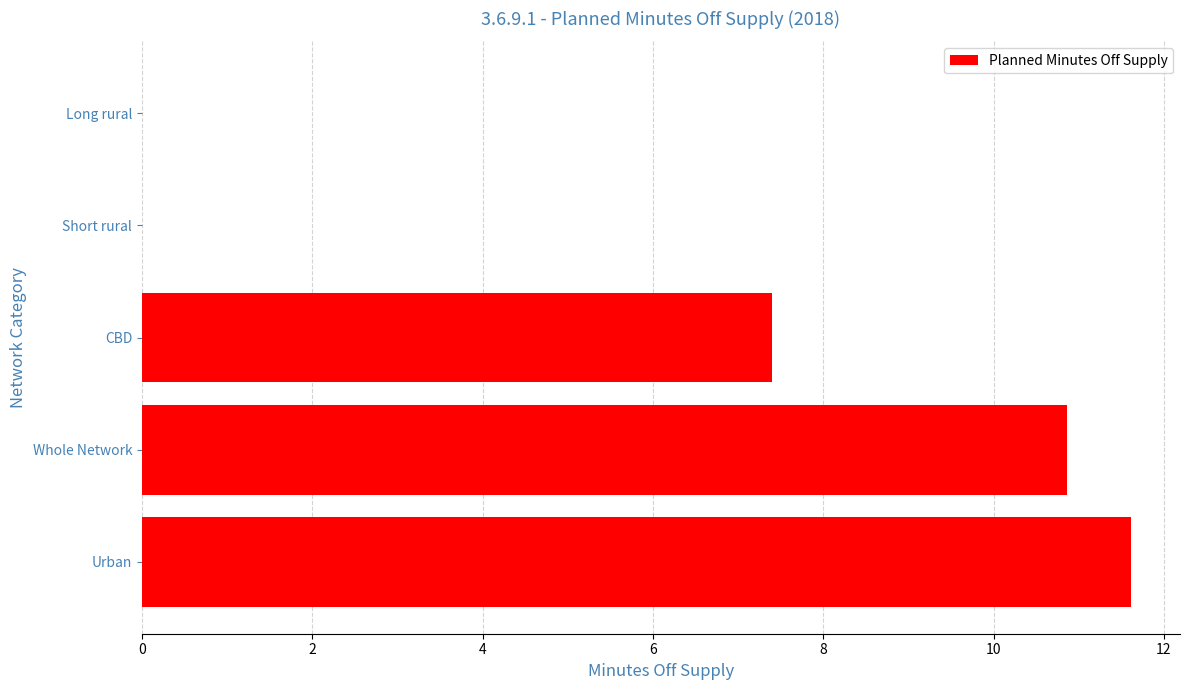

What is the maximum value shown in the chart?

11.6